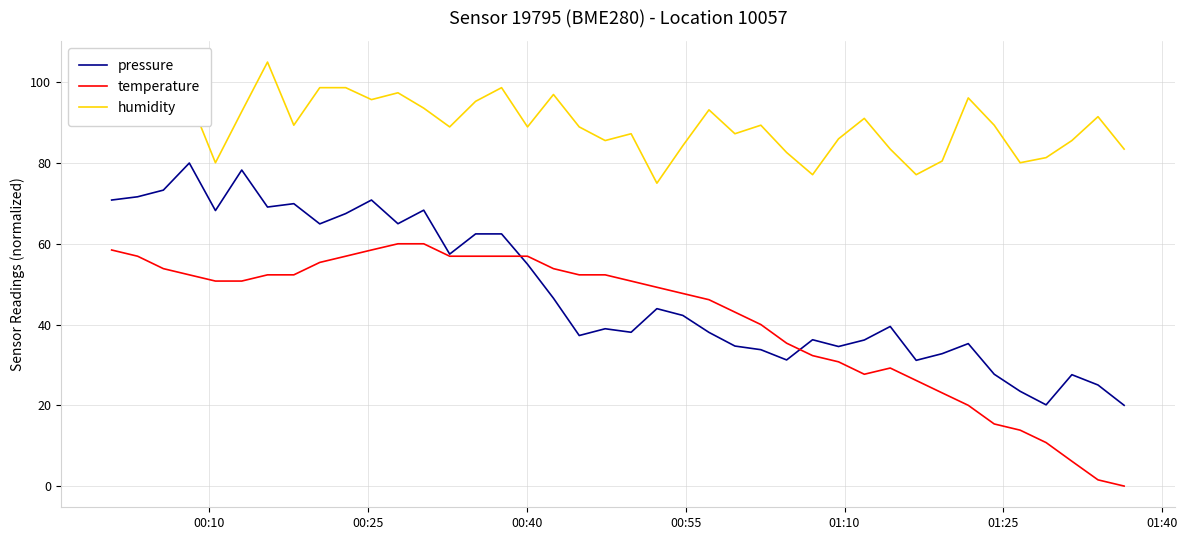

True or false: pressure and humidity cross at least once.

False